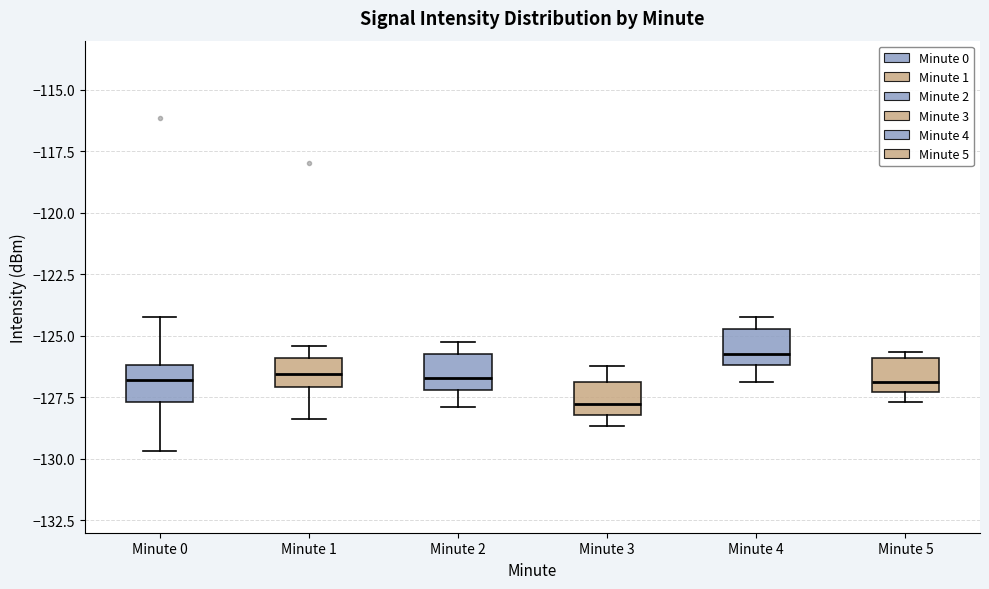

Which box's median line is the lowest?

Minute 3